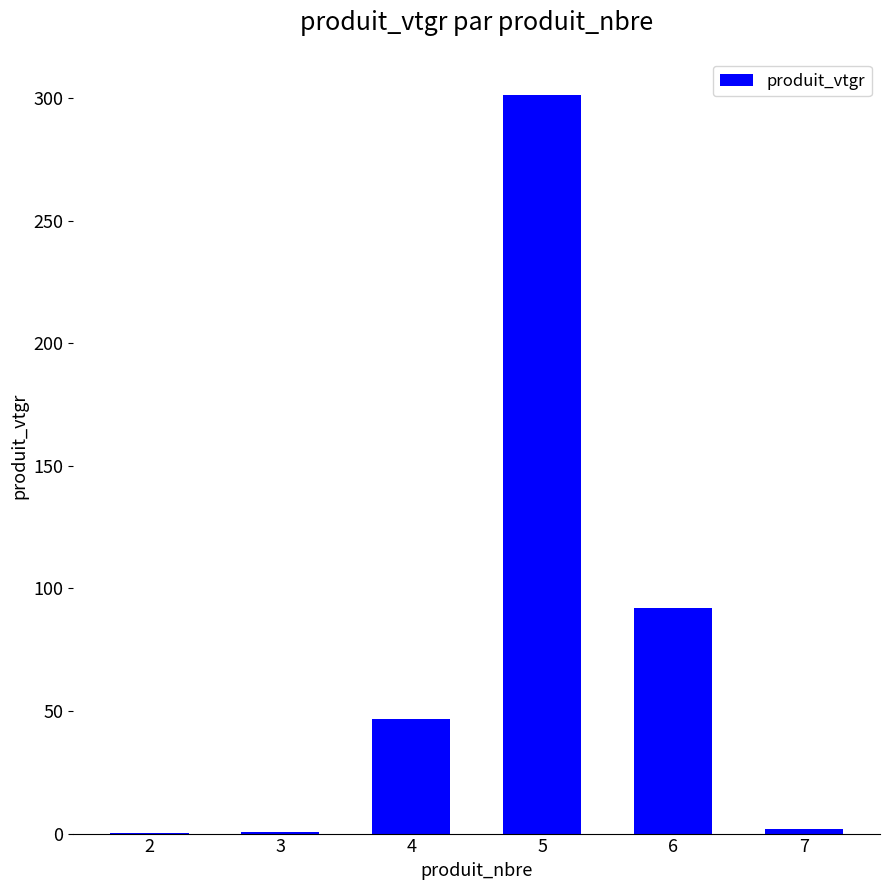

What is the sum of all values?

443.0